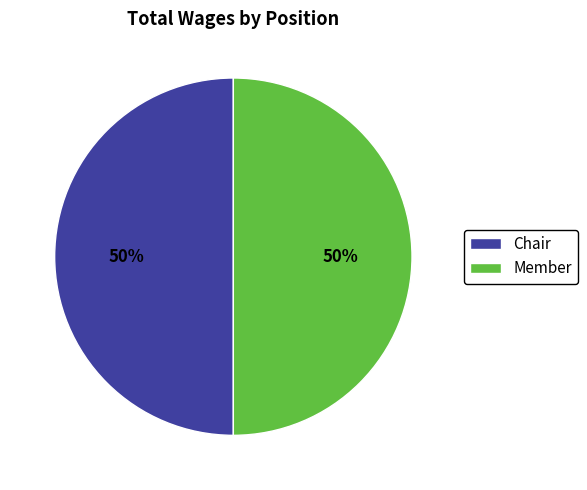

True or false: Member accounts for 59% of the total.

False